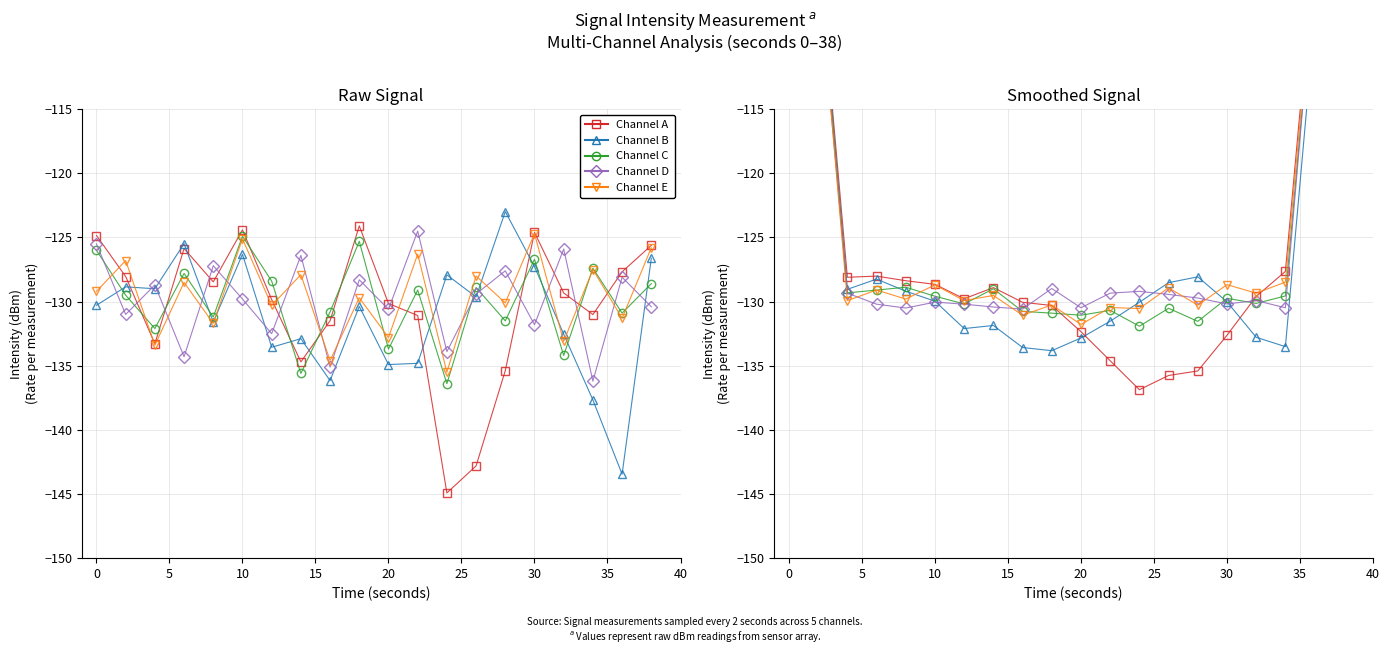

How many values in the Channel C series exceed -129?

5